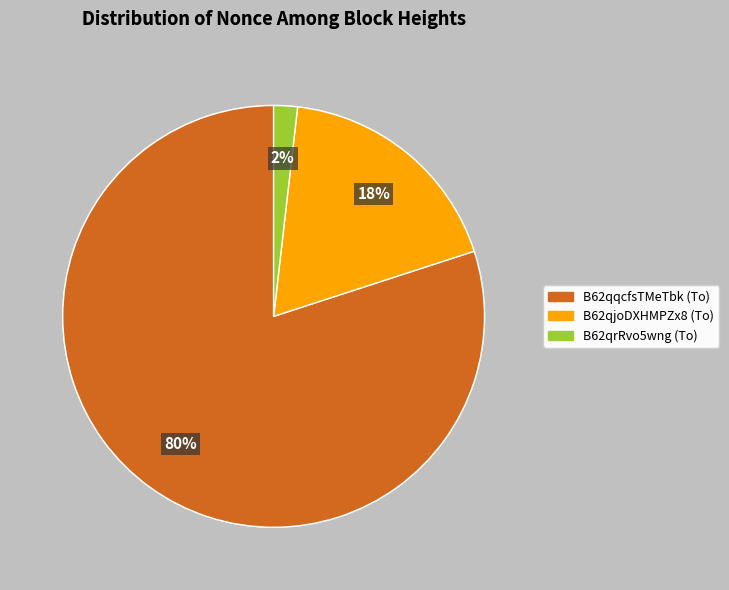

The B62qrRvo5wng (To) slice represents 2% of the pie. True or false?

True